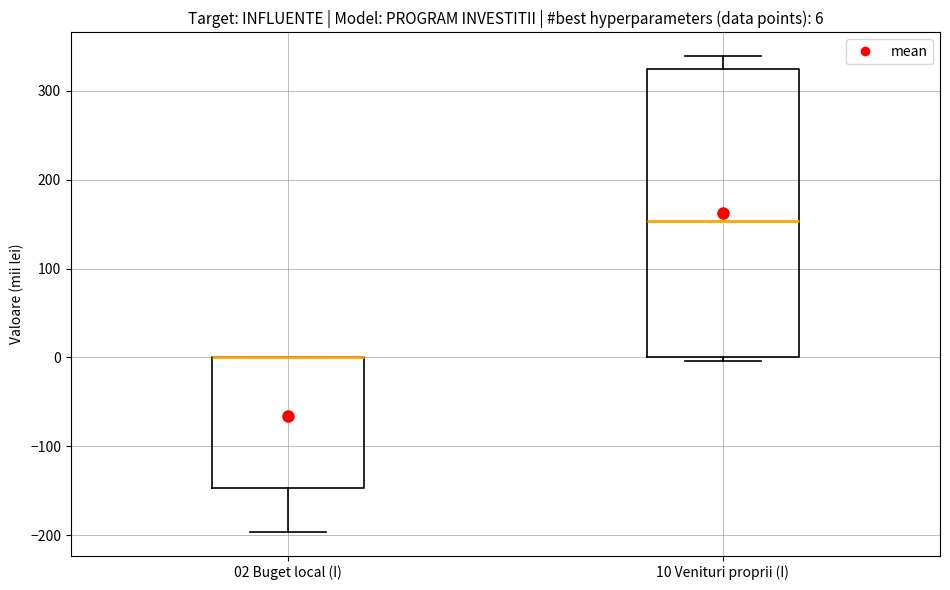

Comparing the boxes themselves (not the whiskers), which one is the tallest?

10 Venituri proprii (I)